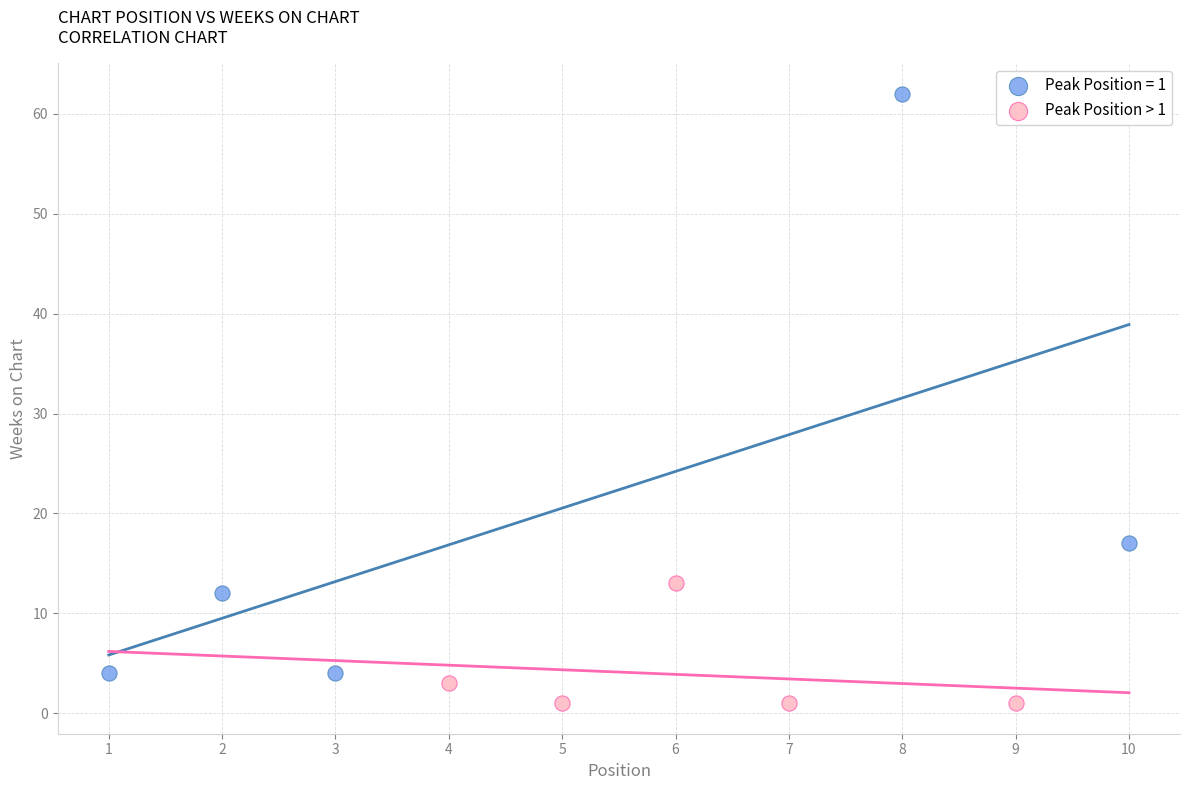

Which series reaches the maximum Y coordinate?

Peak Position = 1